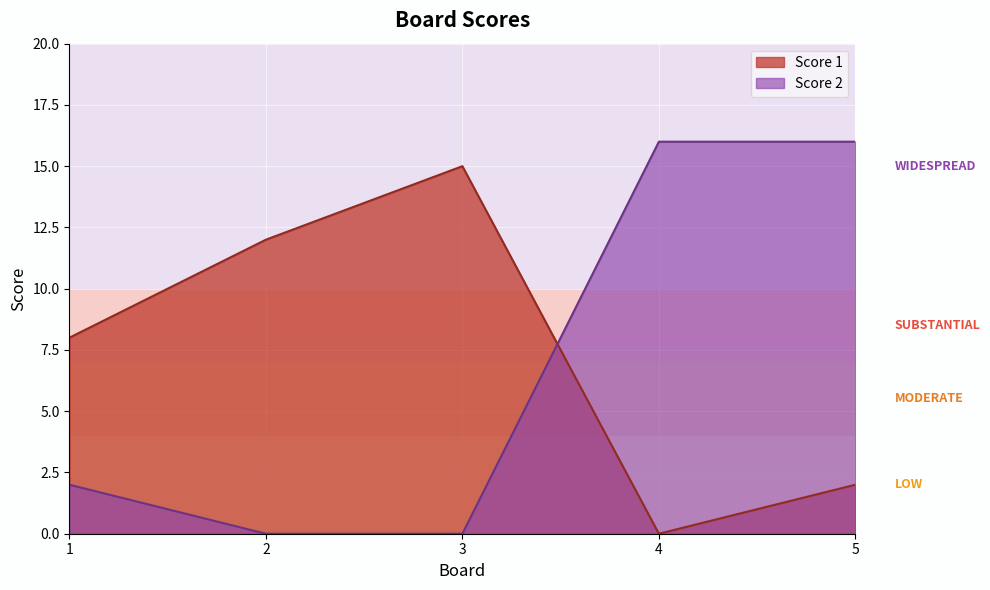

True or false: Score 2 and Score 1 cross at least once.

True